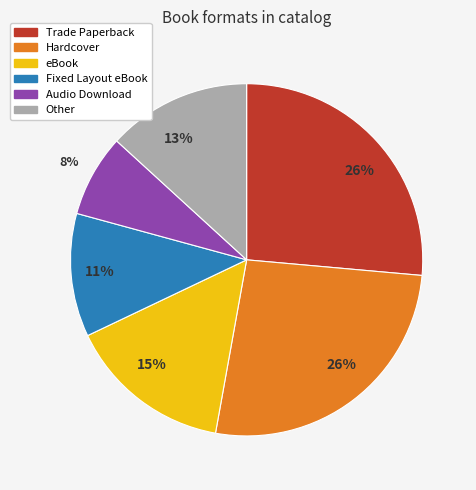

Is the sum of Trade Paperback and Fixed Layout eBook greater than half?

No